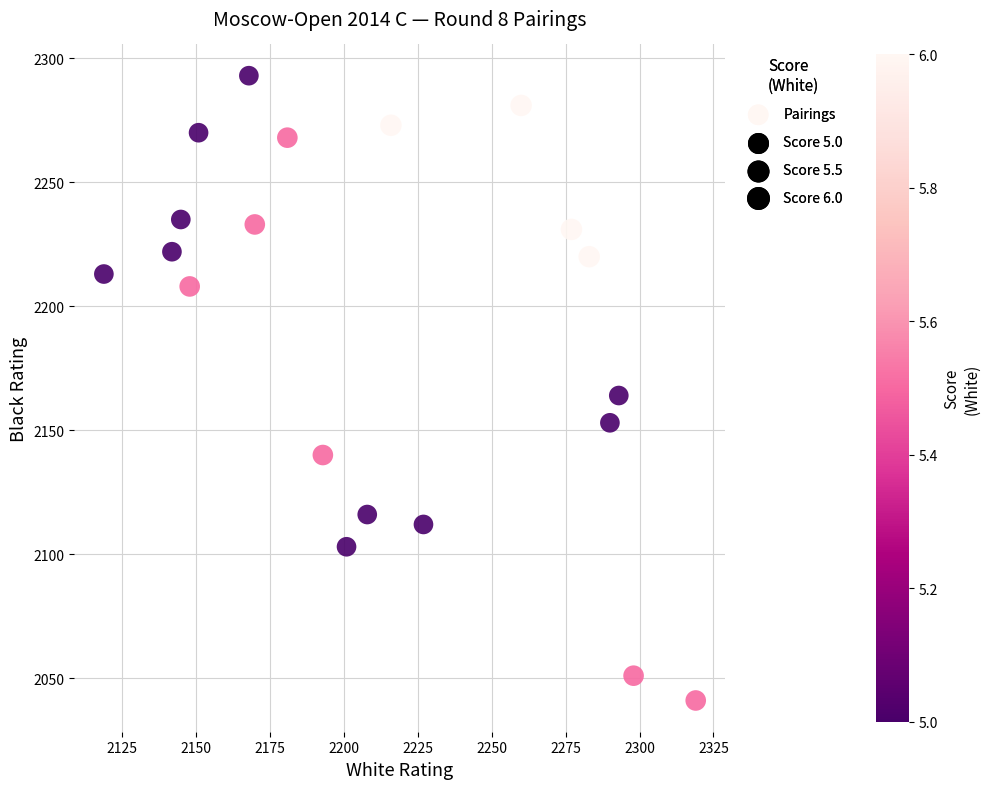

What is the range of X values (max minus min)?

200